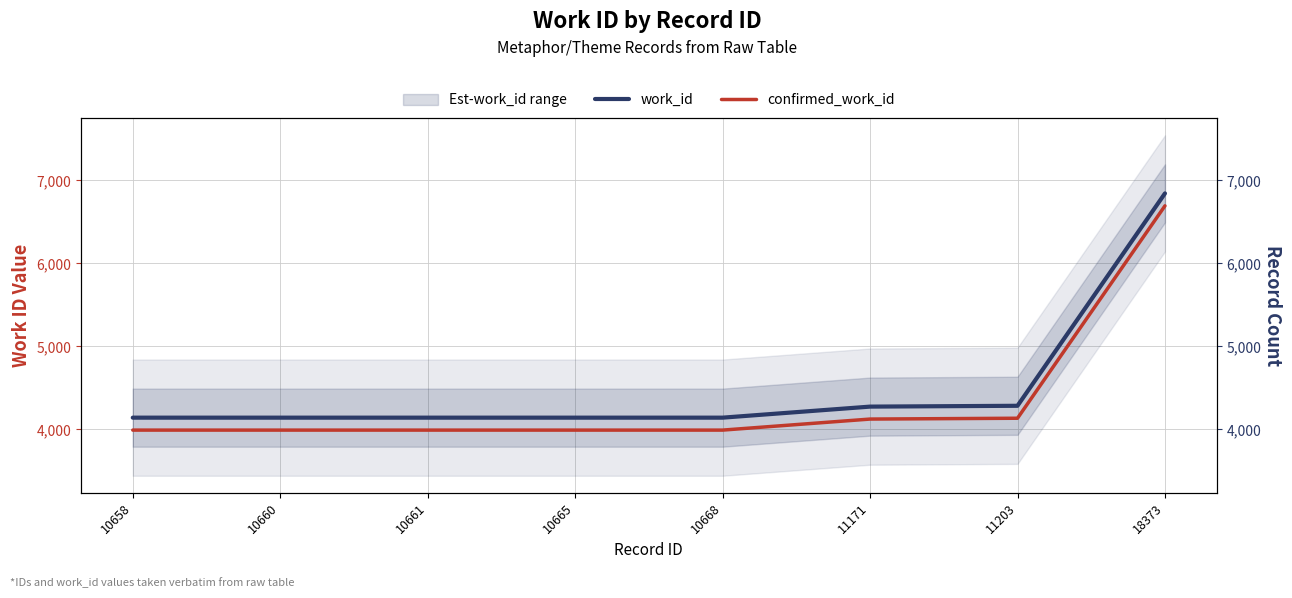

At 18373, list the series in order from largest to smallest.

work_id, confirmed_work_id